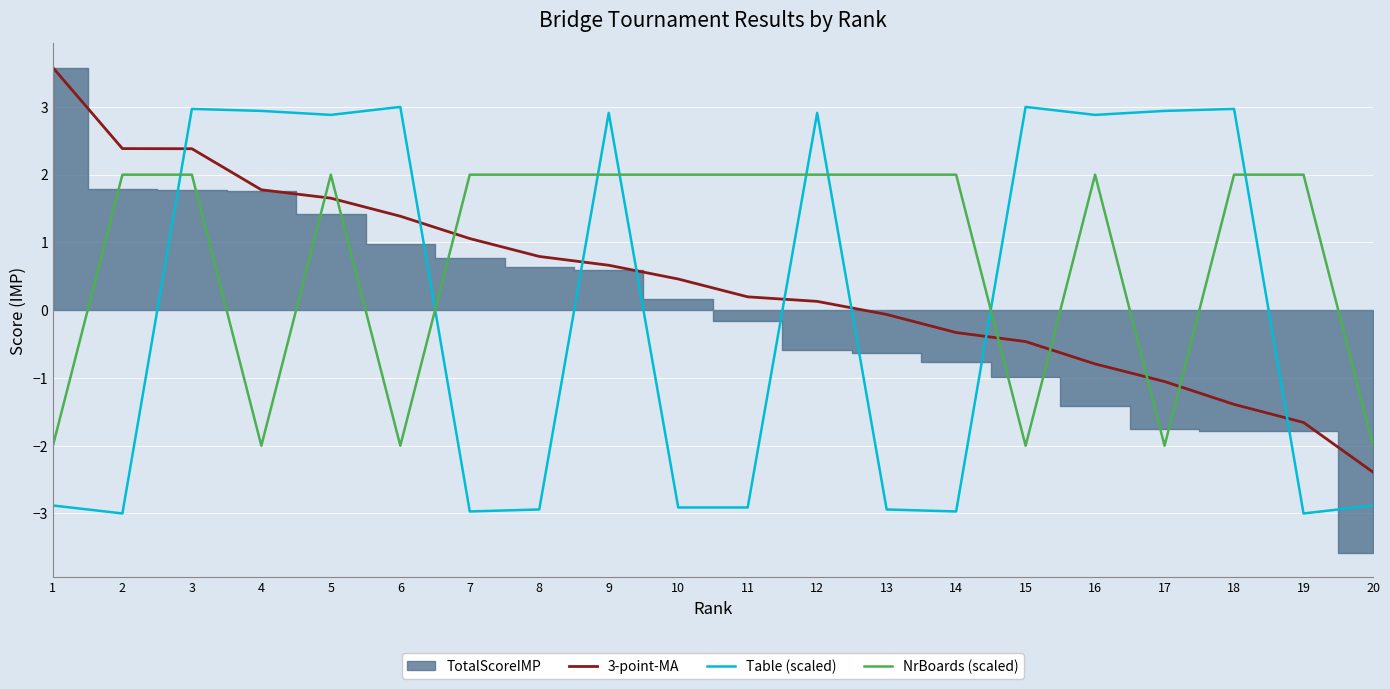

How many lines are shown in the chart?

3